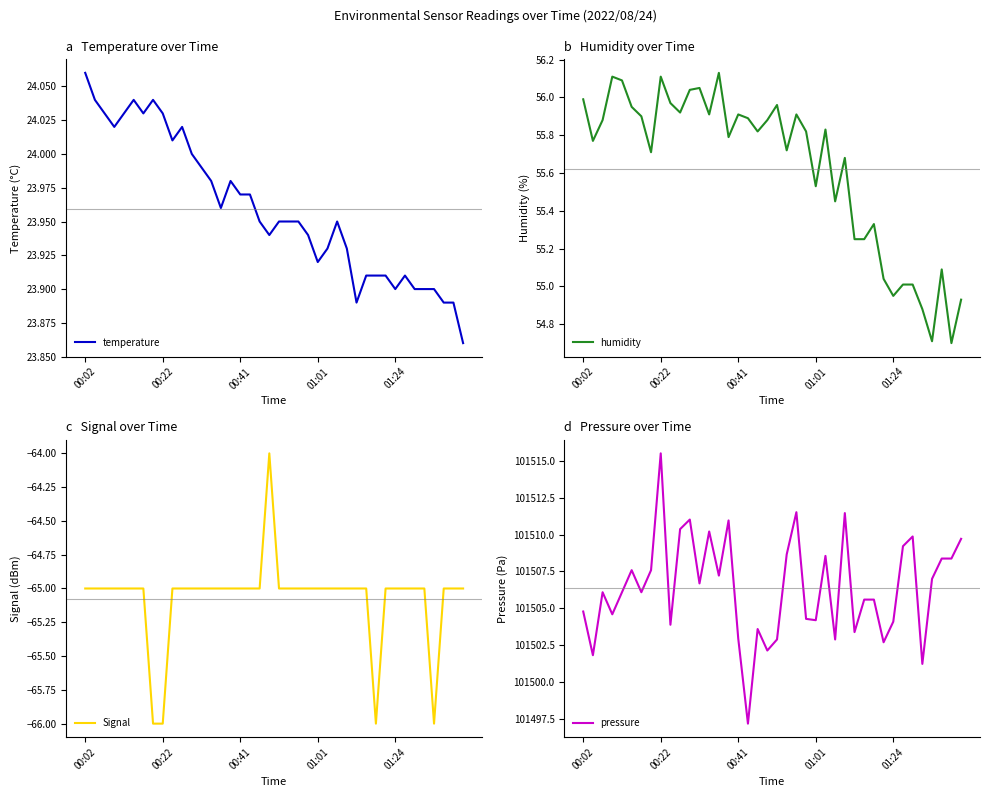

How many lines are shown in the chart?

4